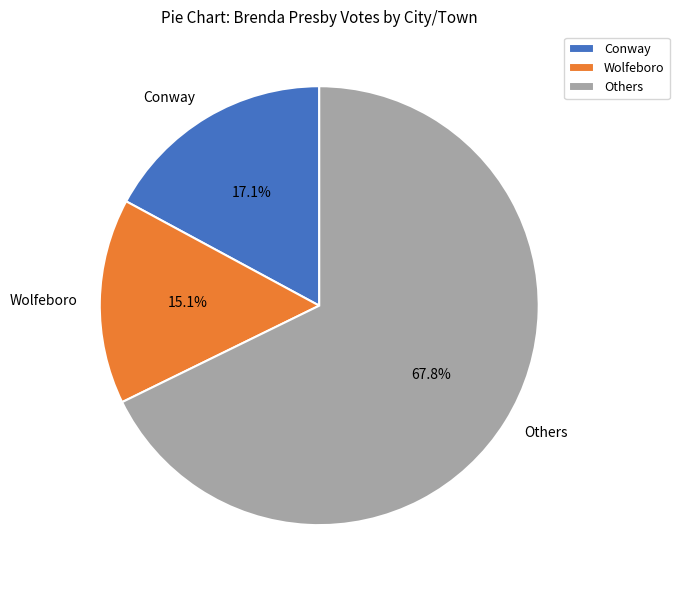

What is the ratio of the value at Others to the value at Wolfeboro?

4.5